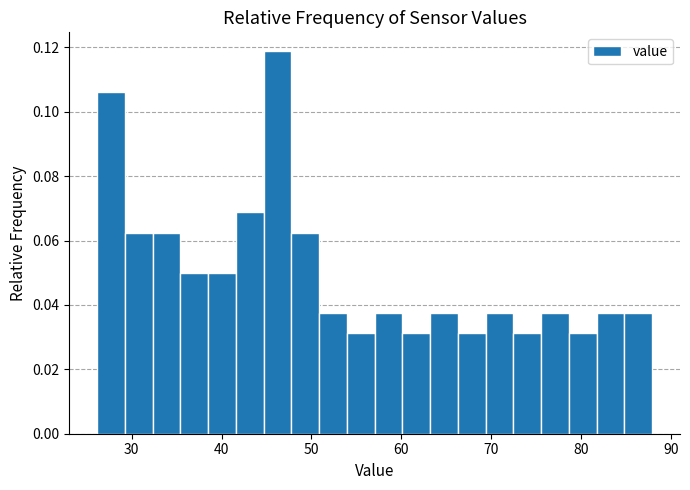

Read against the x-axis, roughly where is the centre of the tallest bar?

46